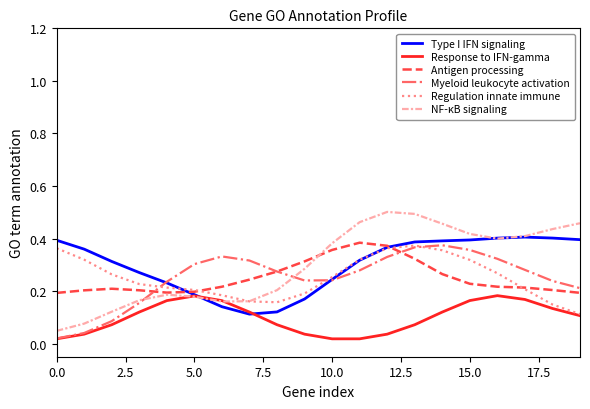

Which series has the widest spread of values?

NF-κB signaling